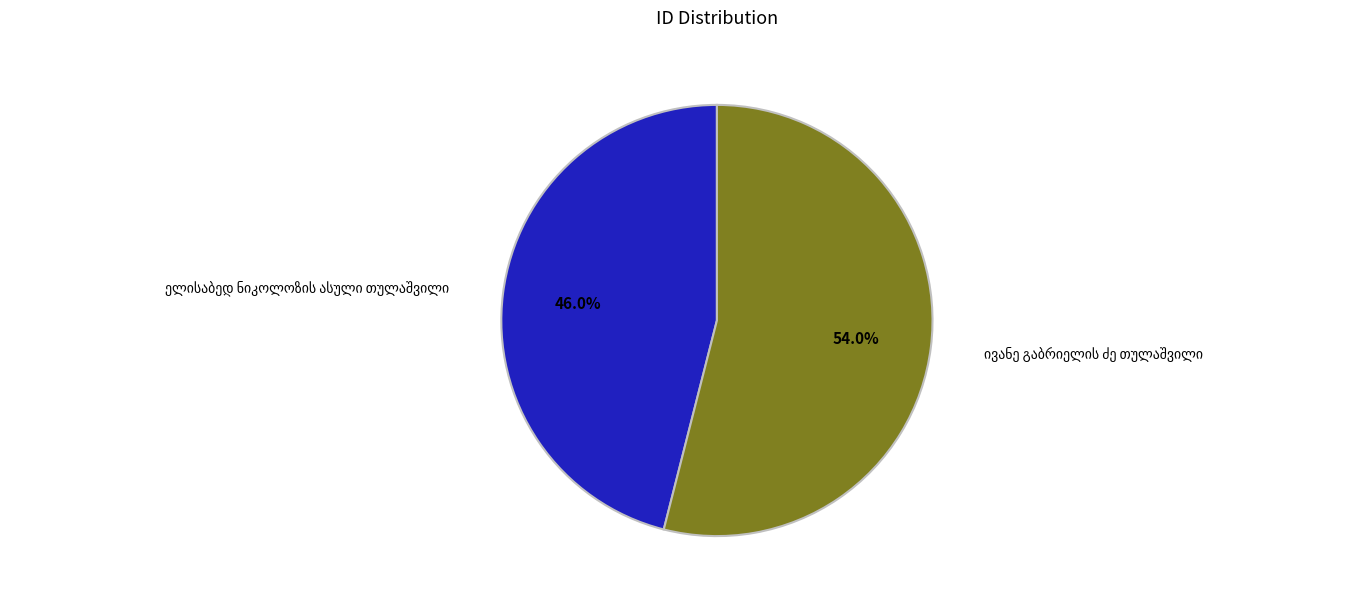

Is there a majority slice in this chart?

Yes